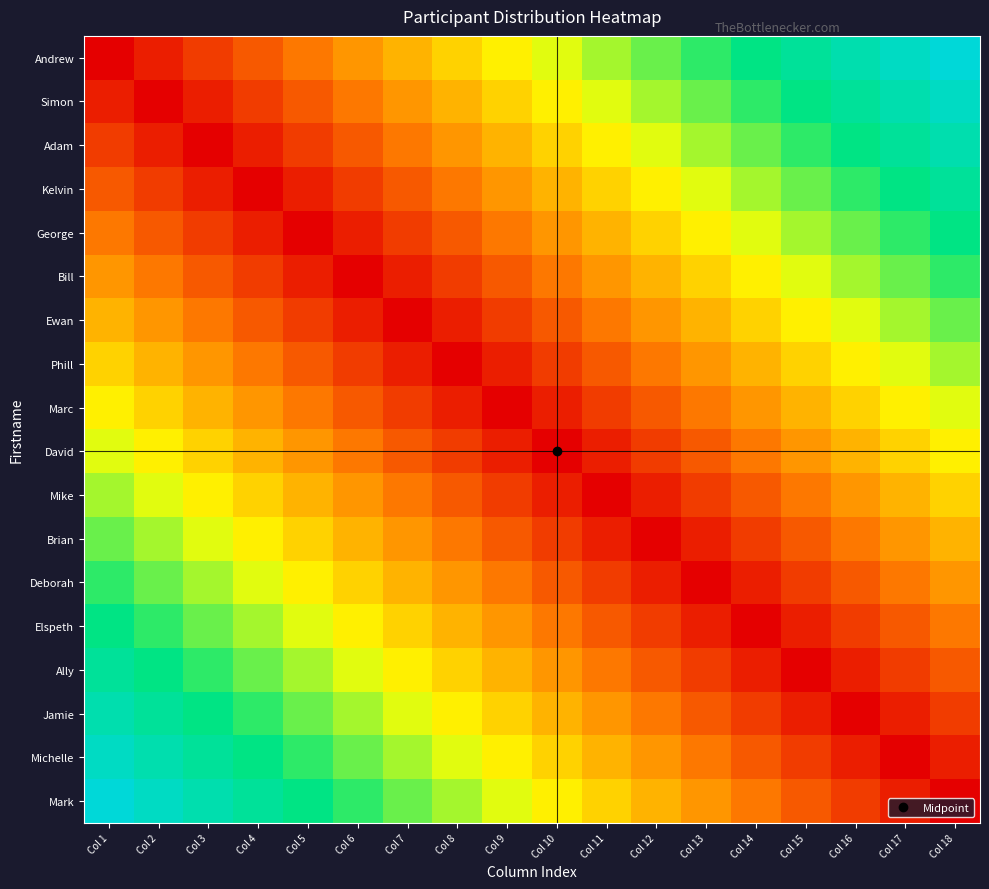

Which series has the largest range (max minus min)?

Andrew